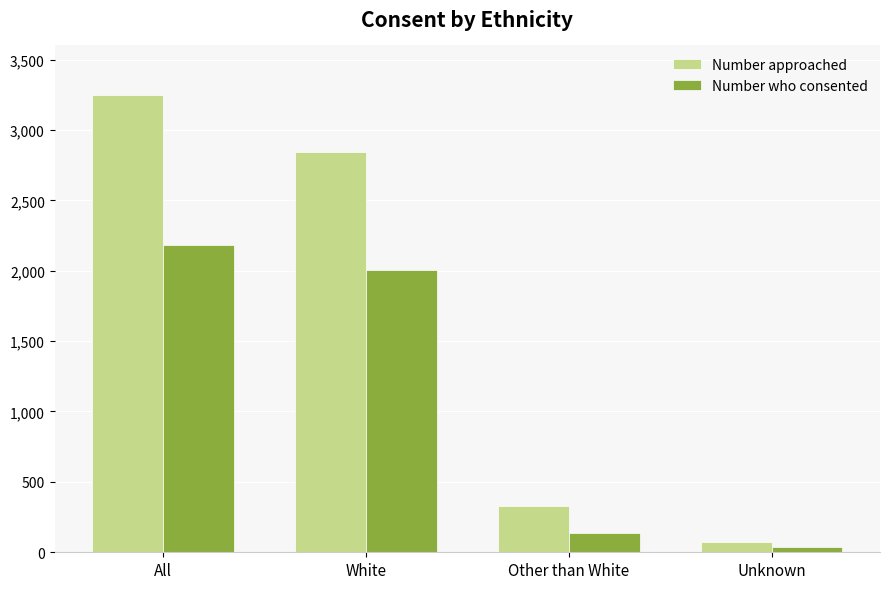

What is the difference between the highest and lowest values at All?

1064